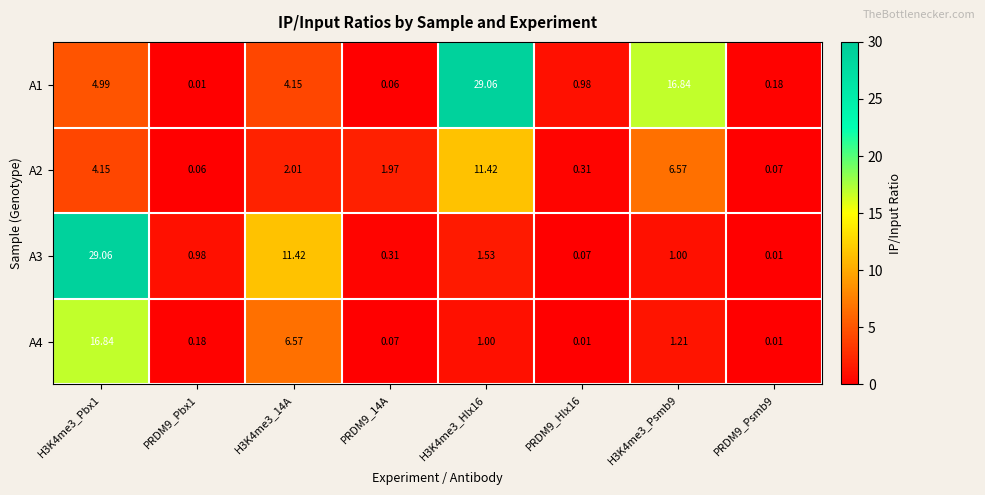

At PRDM9_Psmb9, list the series in order from smallest to largest.

A3, A4, A2, A1